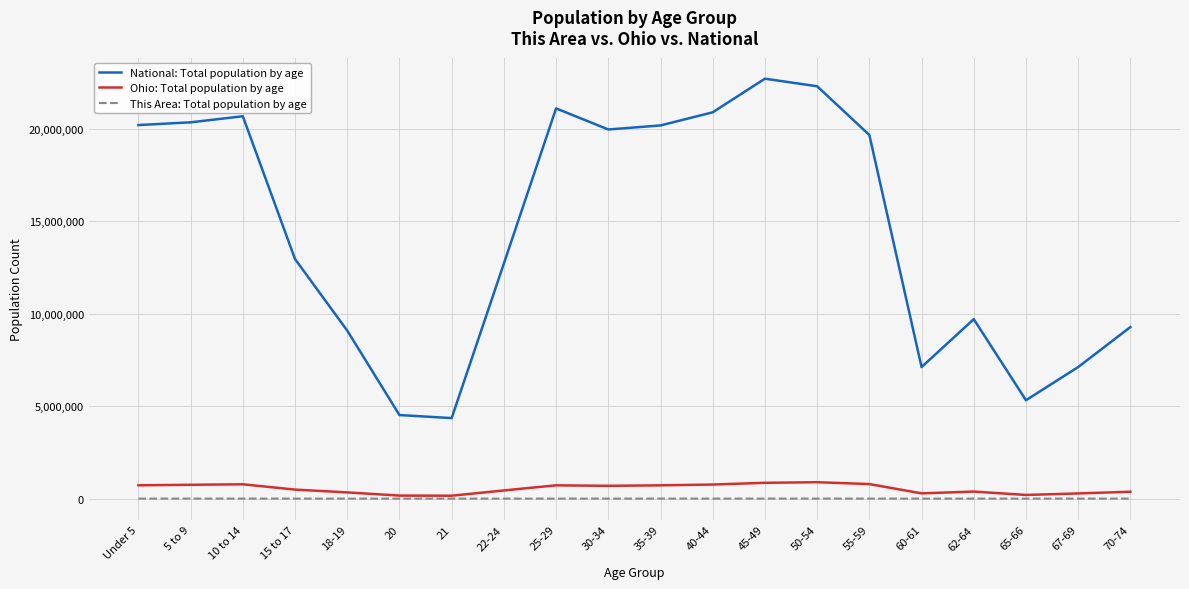

Where is National: Total population by age nearest to the value 13531442?

15 to 17